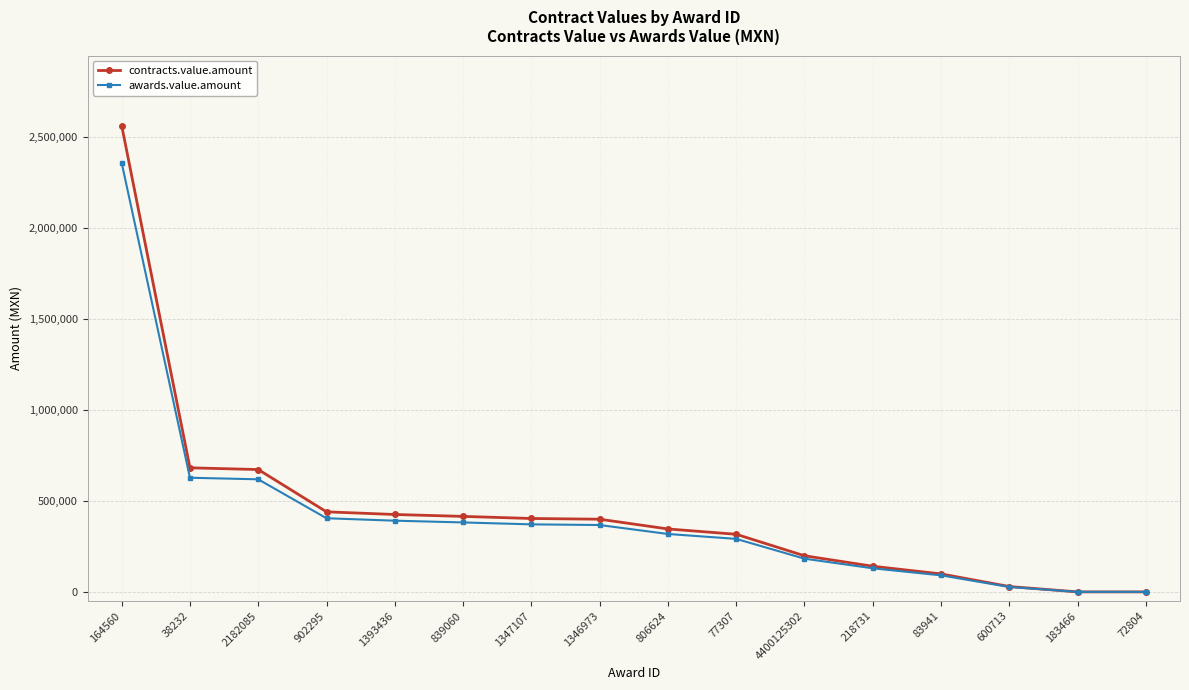

List the series in order of their peak value, lowest first.

awards.value.amount, contracts.value.amount